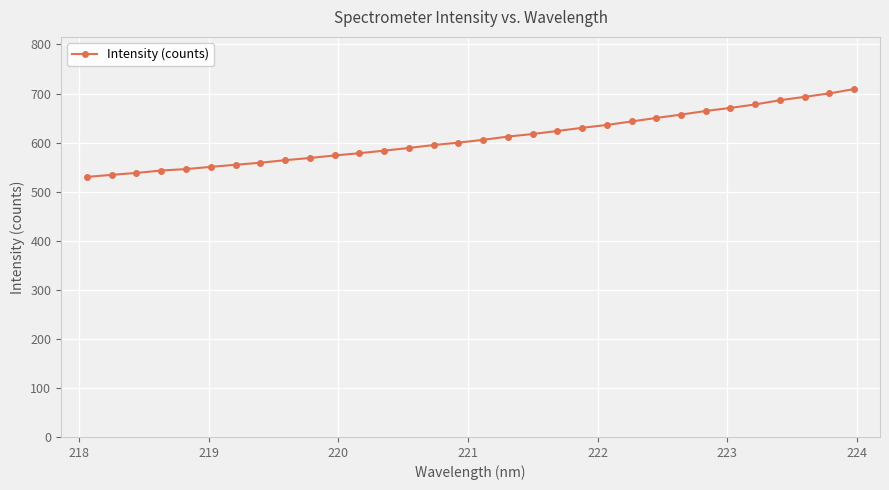

Count the number of categories in the chart.

32